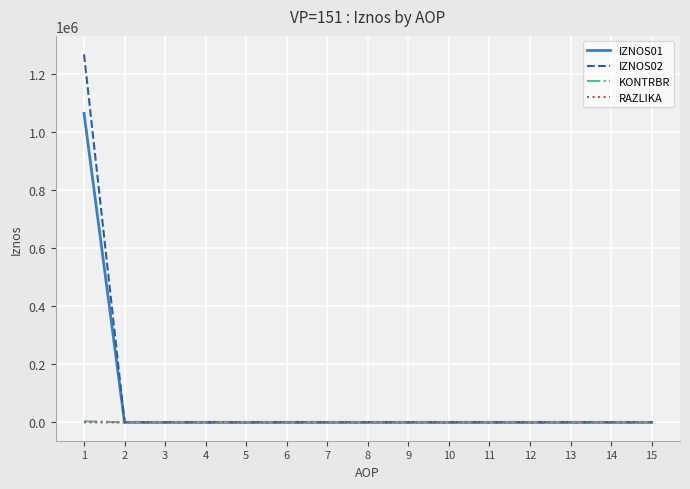

What is the maximum value shown in the chart?

1269603.5